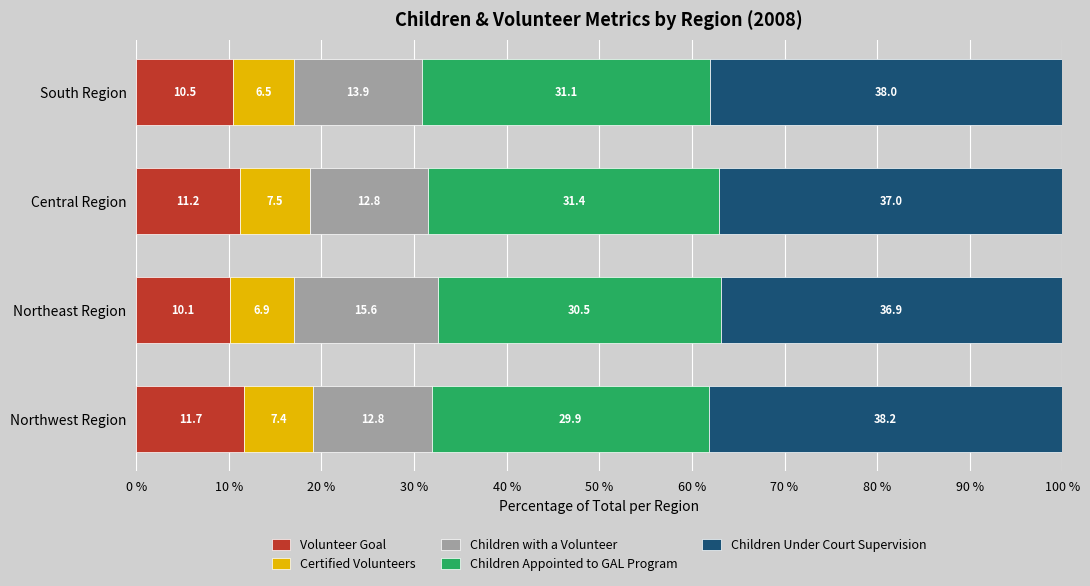

The Volunteer Goal series shows 15.4 at Northwest Region. True or false?

False